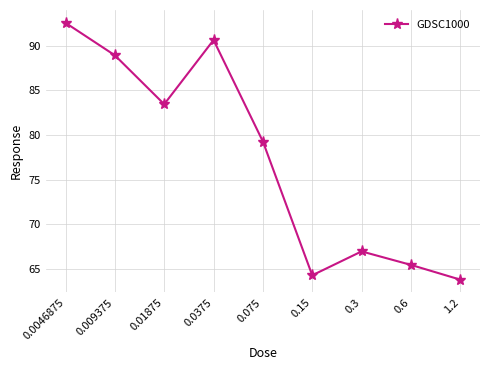

Reading left to right, what are all the values shown in this chart?

92.6	88.9	83.5	90.6	79.3	64.3	67.0	65.5	63.8